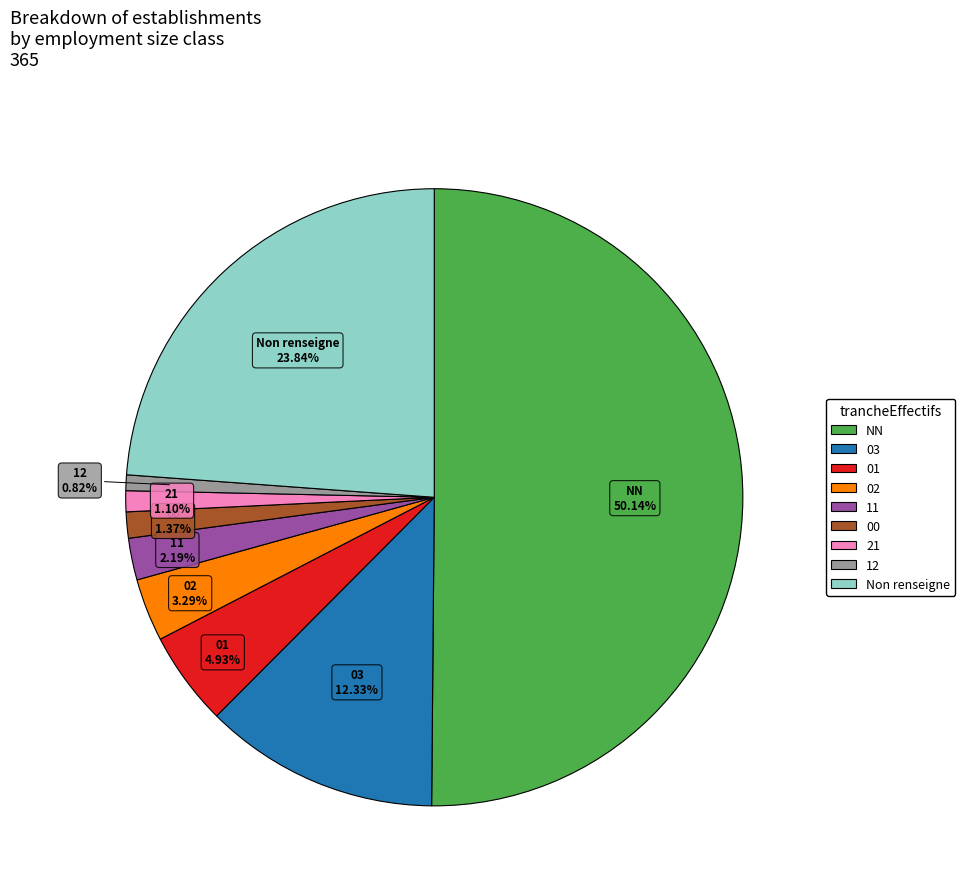

How many segments does this pie chart have?

9